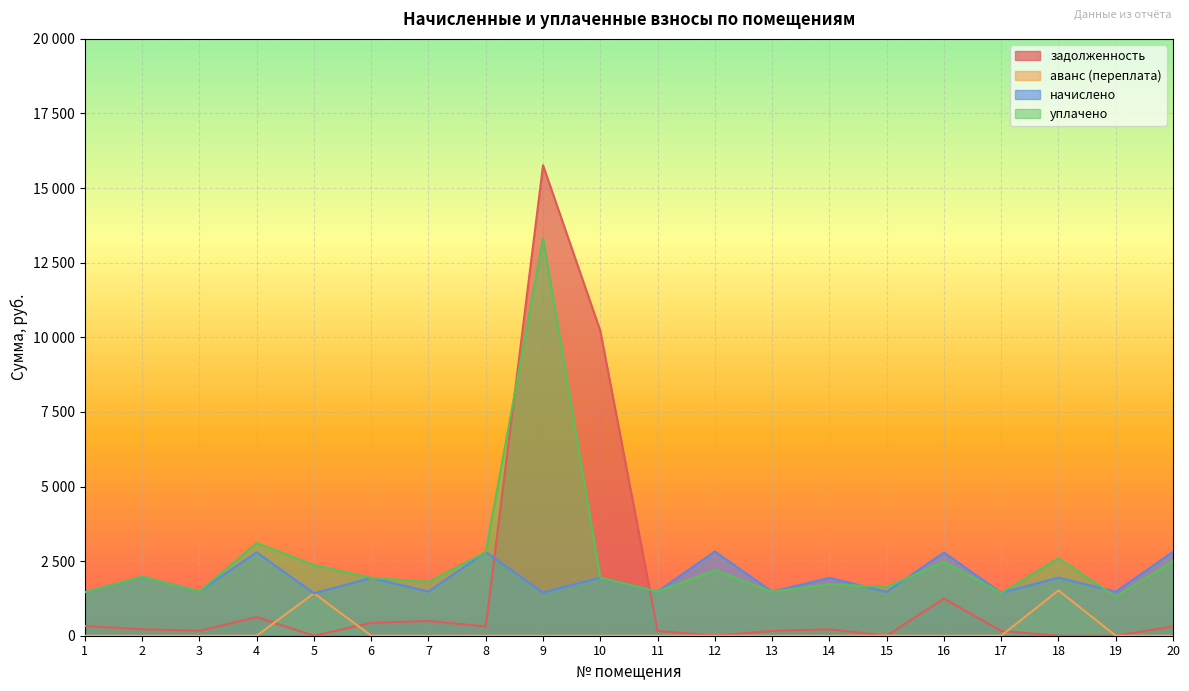

Reading left to right, what are all the values shown in this chart?

задолженность: 1=324.4	2=219.4	3=165.4	4=621.2	5=0.0	6=429.7	7=493.3	8=311.6	9=15764.6	10=10216.2	11=164.3	12=0.0	13=163.8	14=215.7	15=0.0	16=1244.0	17=159.5	18=0.0	19=0.0	20=312.7
аванс (переплата): 1=0.0	2=0.0	3=0.0	4=0.0	5=1422.4	6=0.0	7=0.0	8=0.0	9=0.0	10=0.0	11=0.0	12=0.0	13=0.0	14=0.0	15=4.3	16=0.0	17=0.0	18=1520.2	19=0.0	20=0.0
начислено: 1=1459.6	2=1974.8	3=1488.2	4=2795.2	5=1421.5	6=1936.6	7=1478.7	8=2804.8	9=1450.1	10=1946.2	11=1478.7	12=2823.8	13=1473.9	14=1941.4	15=1469.2	16=2790.4	17=1435.8	18=1946.2	19=1473.9	20=2814.3
уплачено: 1=1459.6	2=1974.8	3=1488.2	4=3106.2	5=2370.1	6=1936.7	7=1807.3	8=2804.8	9=13326.4	10=1946.2	11=1478.7	12=2196.3	13=1473.9	14=1725.4	15=1632.4	16=2481.3	17=1435.8	18=2595.0	19=1310.2	20=2501.6